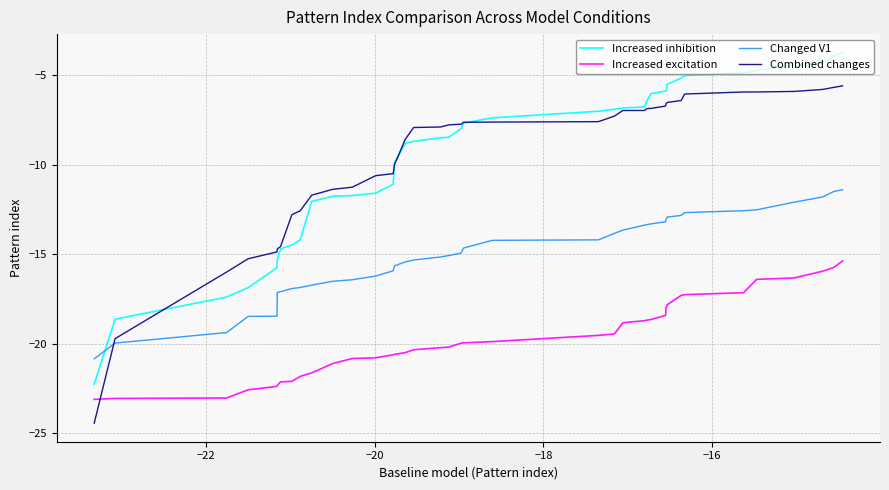

After their last crossing, which series has the higher values: Combined changes or Changed V1?

Combined changes